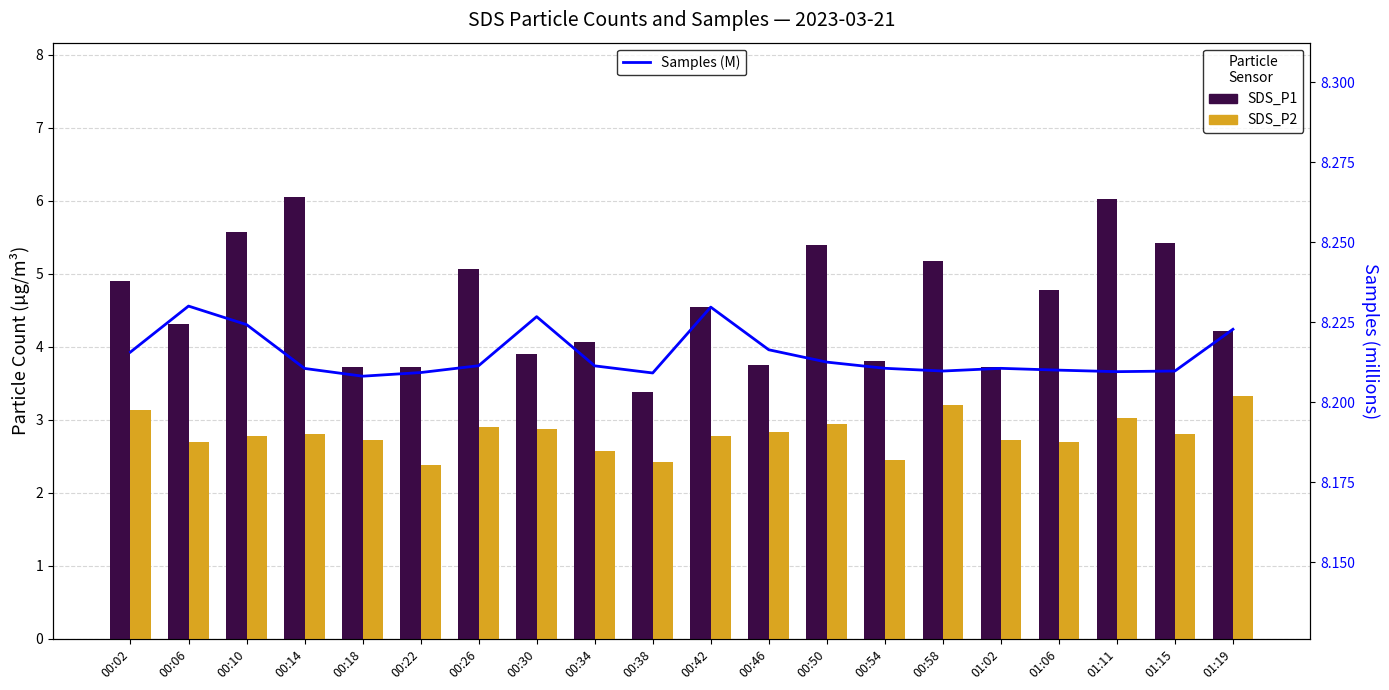

At 01:02, list the series in order from largest to smallest.

Samples (M), SDS_P1, SDS_P2